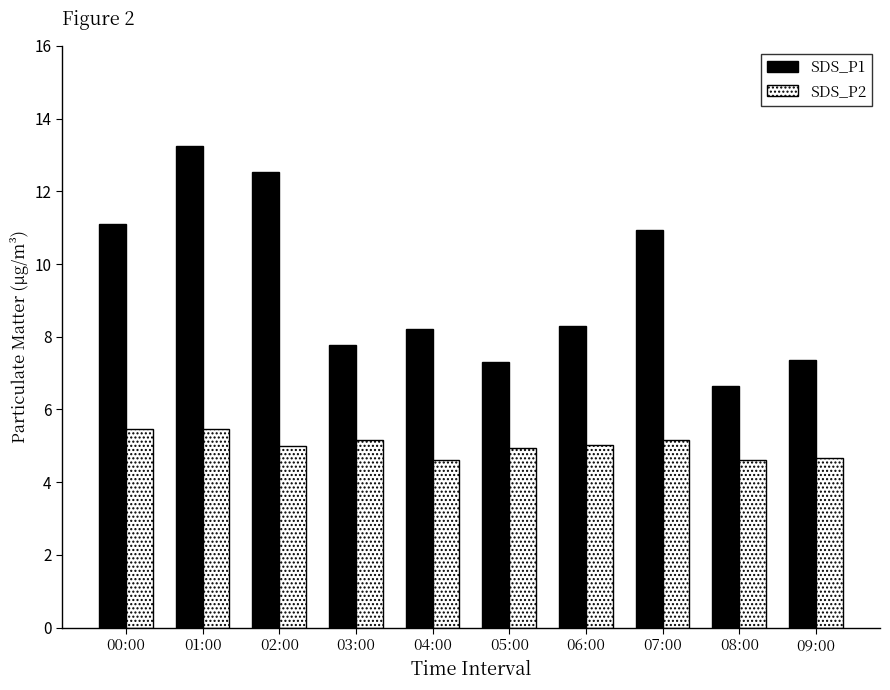

At 05:00, list the series in order from smallest to largest.

SDS_P2, SDS_P1